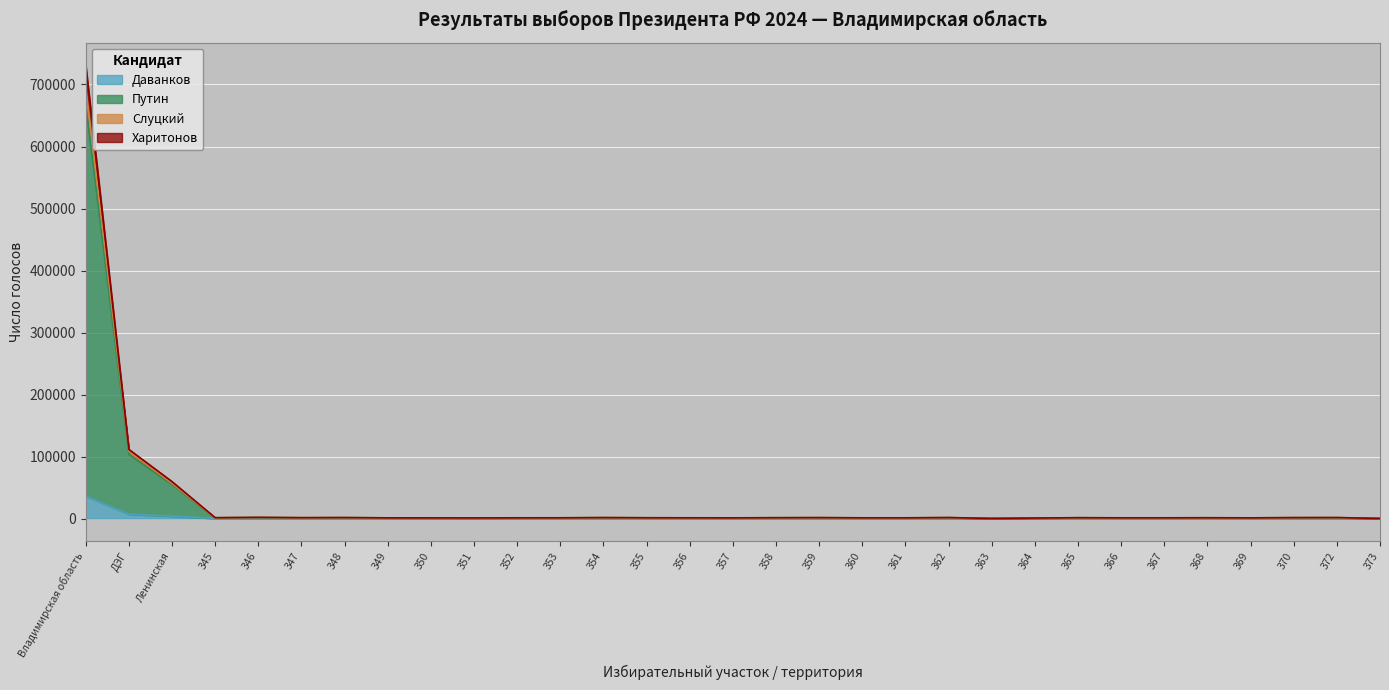

Reading right to left, what are all the values shown in this chart?

Даванков: 31	114	89	102	101	94	37	94	60	31	114	94	37	89	94	102	77	87	79	67	61	53	64	81	83	96	107	110	3887	6864	36322
Путин: 184	1529	1447	1104	1251	1144	1134	1312	834	184	1529	1144	1134	1447	1312	1104	1157	1250	1495	1164	1132	983	1043	1098	1525	1368	1802	1313	59441	111397	730971
Слуцкий: 175	1461	1378	1038	1184	1092	1087	1267	795	175	1461	1092	1087	1378	1267	1038	1103	1175	1420	1126	1078	932	990	1042	1435	1319	1745	1262	56666	108409	696143
Харитонов: 169	1403	1341	998	1143	1042	1054	1229	773	169	1403	1042	1054	1341	1229	998	1061	1130	1361	1093	1031	907	948	1012	1399	1260	1703	1211	54609	103502	667926